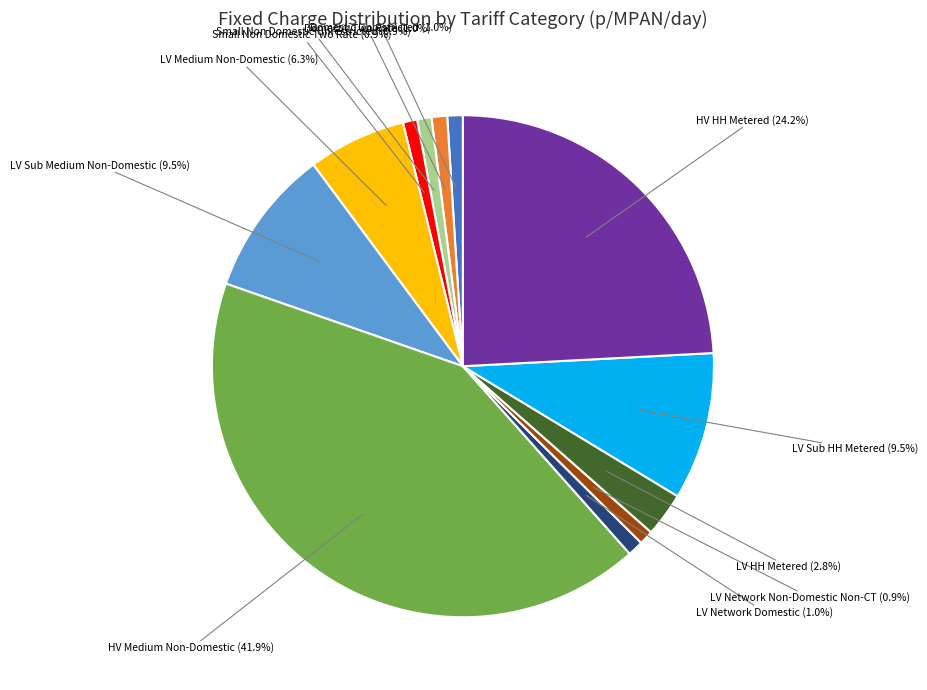

How many segments does this pie chart have?

12